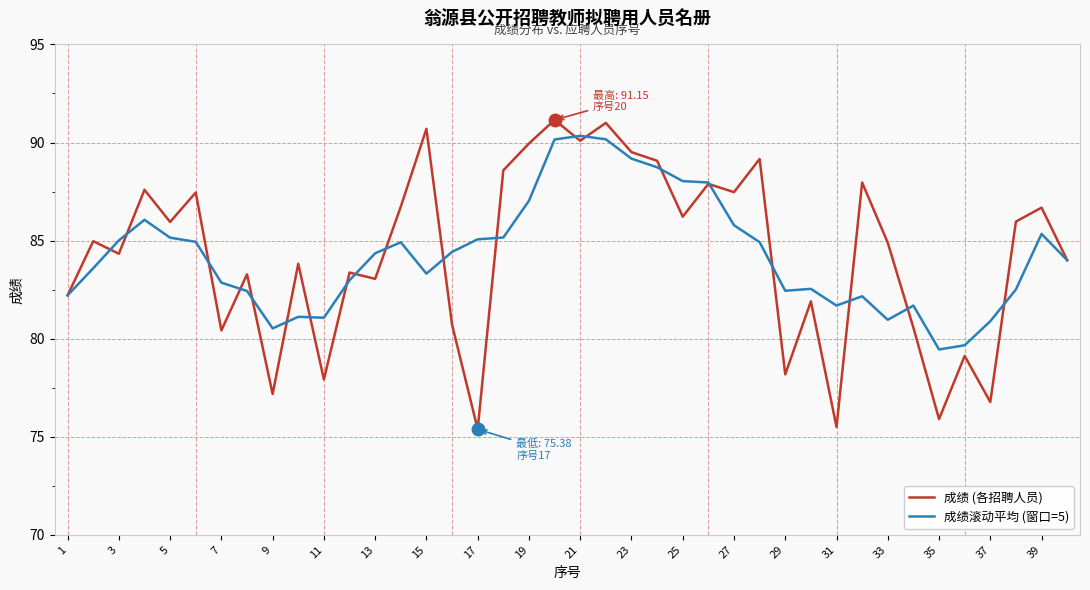

What is the minimum value for 成绩滚动平均 (窗口=5)?

79.4